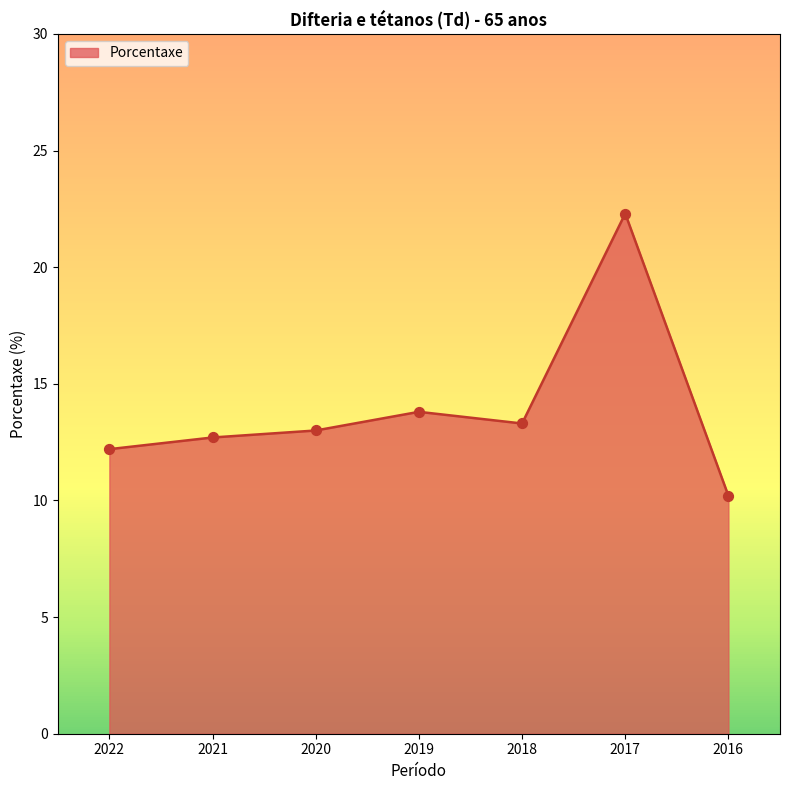

What is the change in value from 2022 to 2018?

+1.1